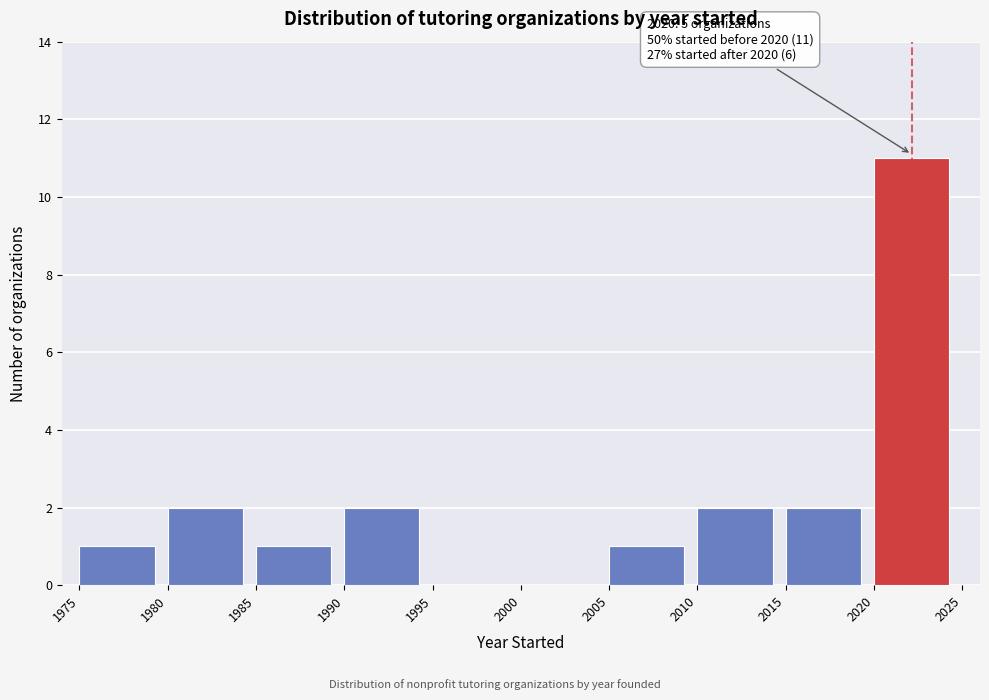

Over which range of the x-axis is the bar tallest?

2020 to 2025